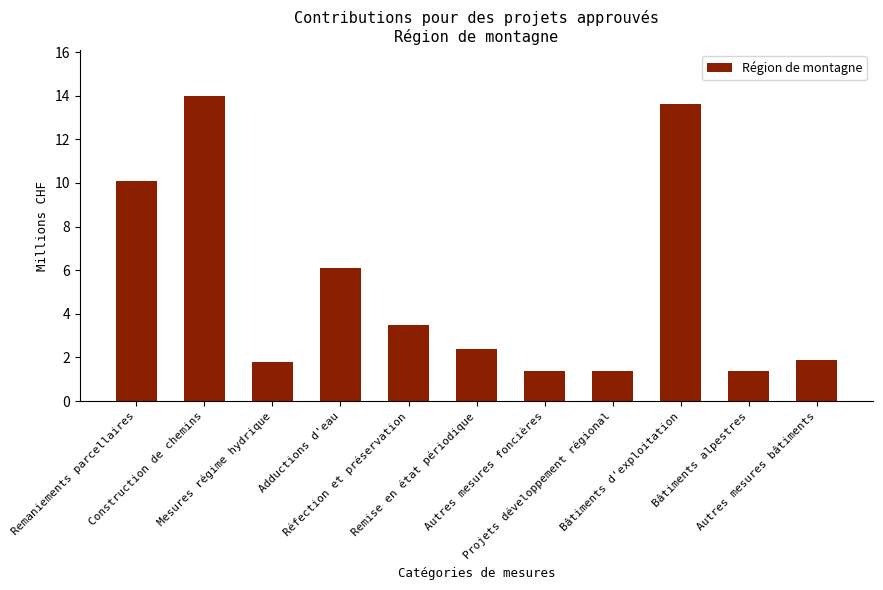

What is the smallest value displayed?

1.4